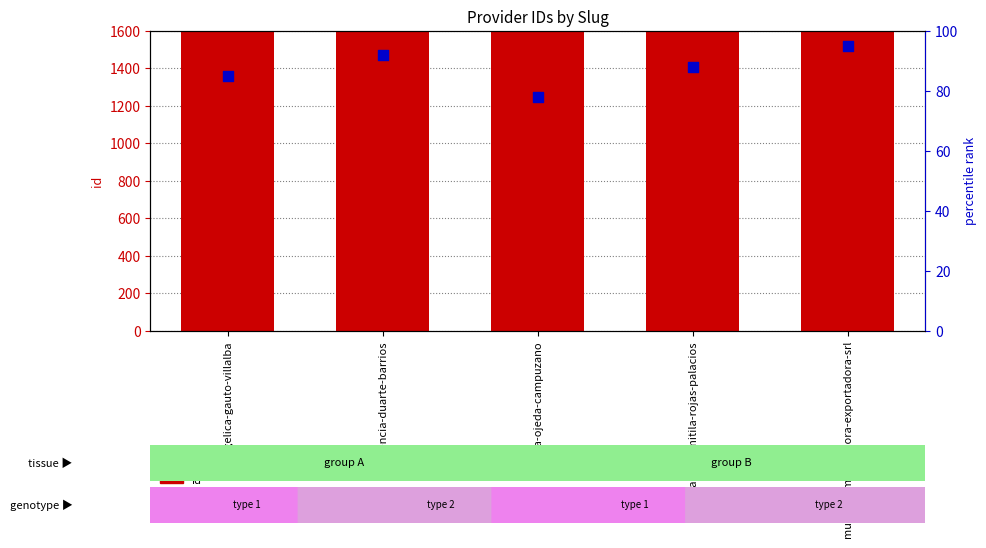

At how many categories does at least one series exceed 298871?

5